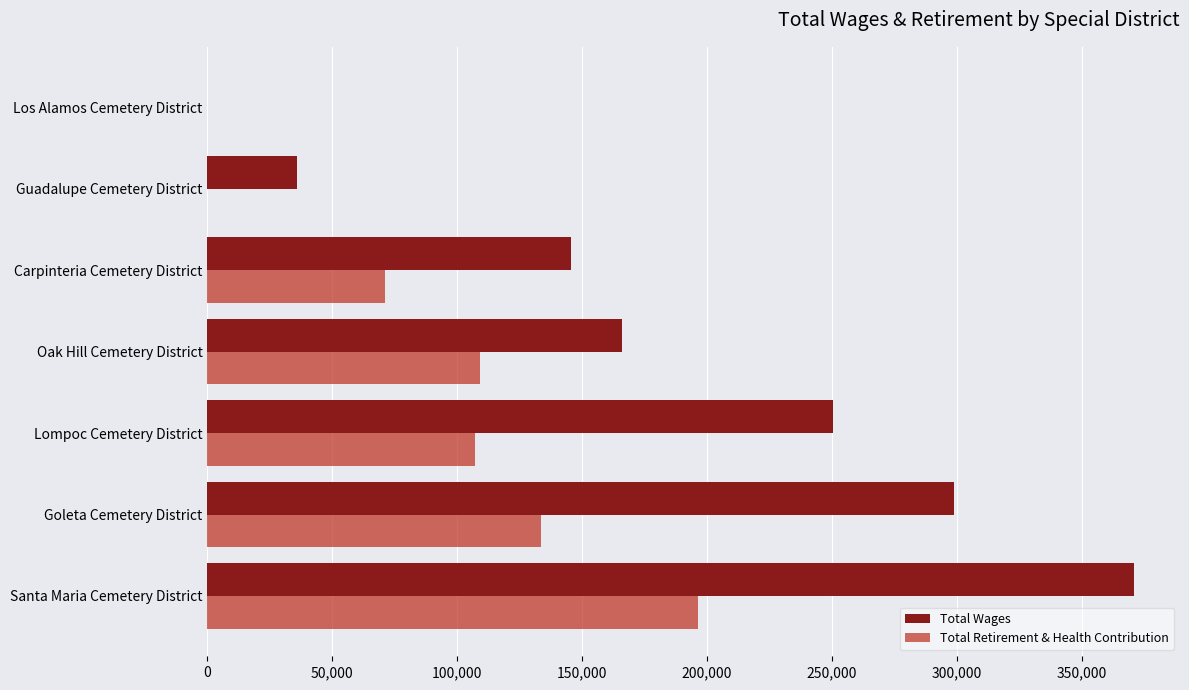

True or false: Total Wages has a value of 97486 at Oak Hill Cemetery District.

False